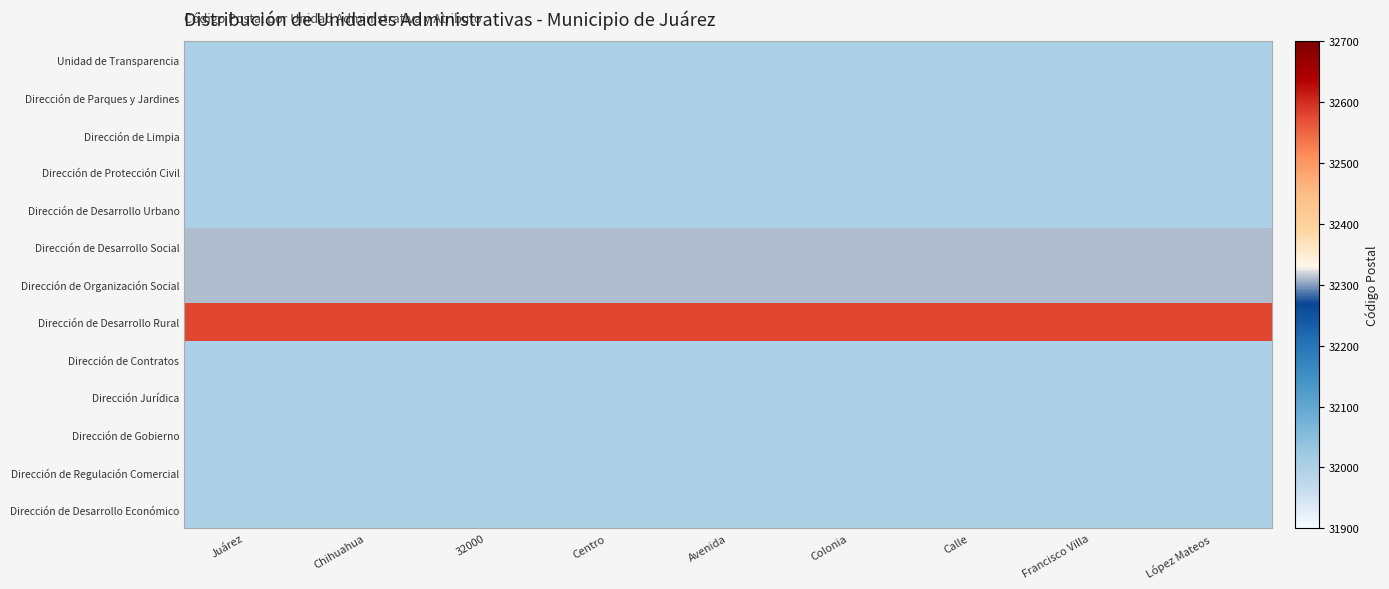

How many distinct data groups are displayed?

13